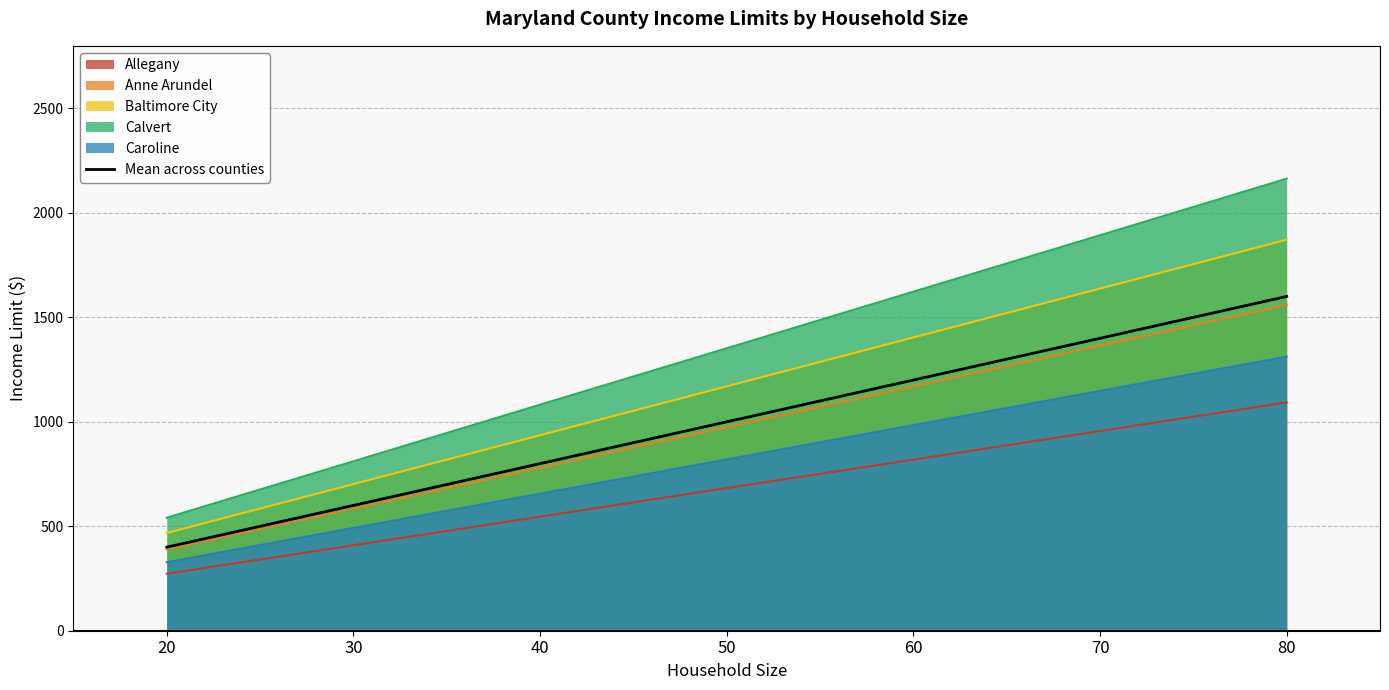

How many data points does each series have?

7